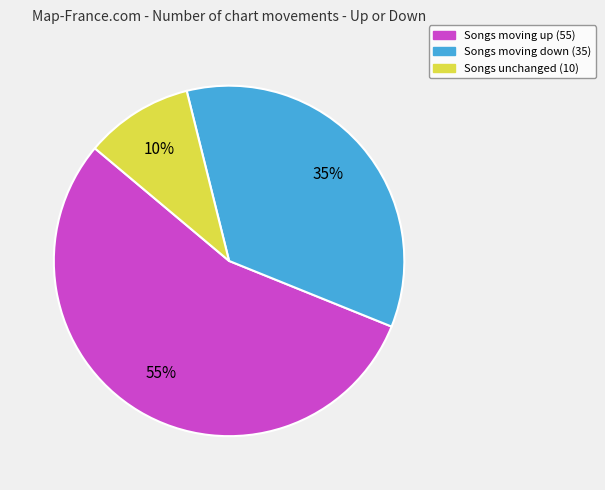

Count the number of slices in the pie.

3